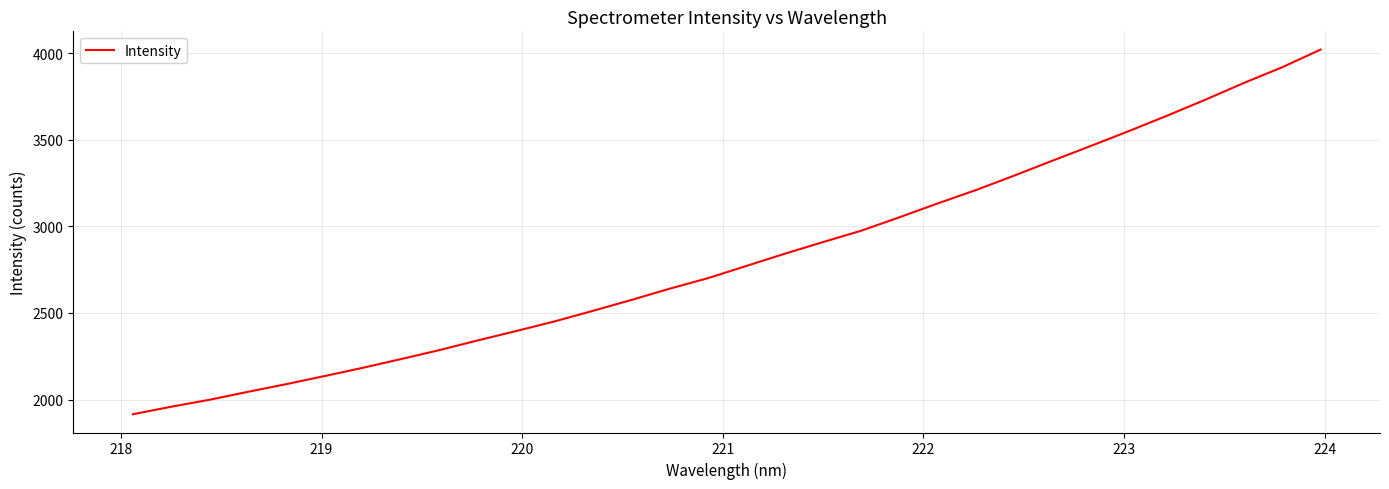

What is the sum of all values?

90193.5